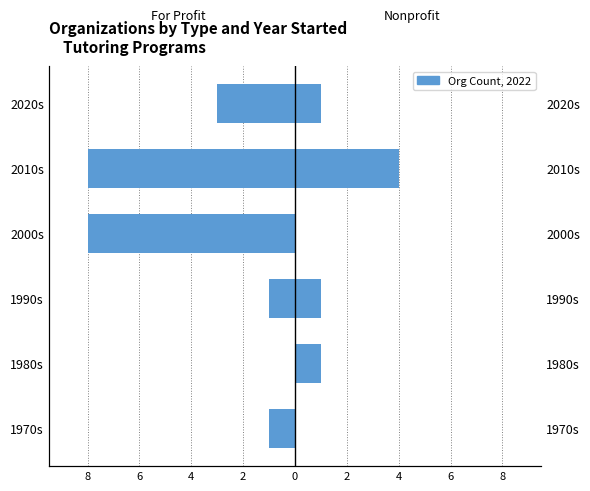

Count the For Profit values in the range -8 to -1.

5